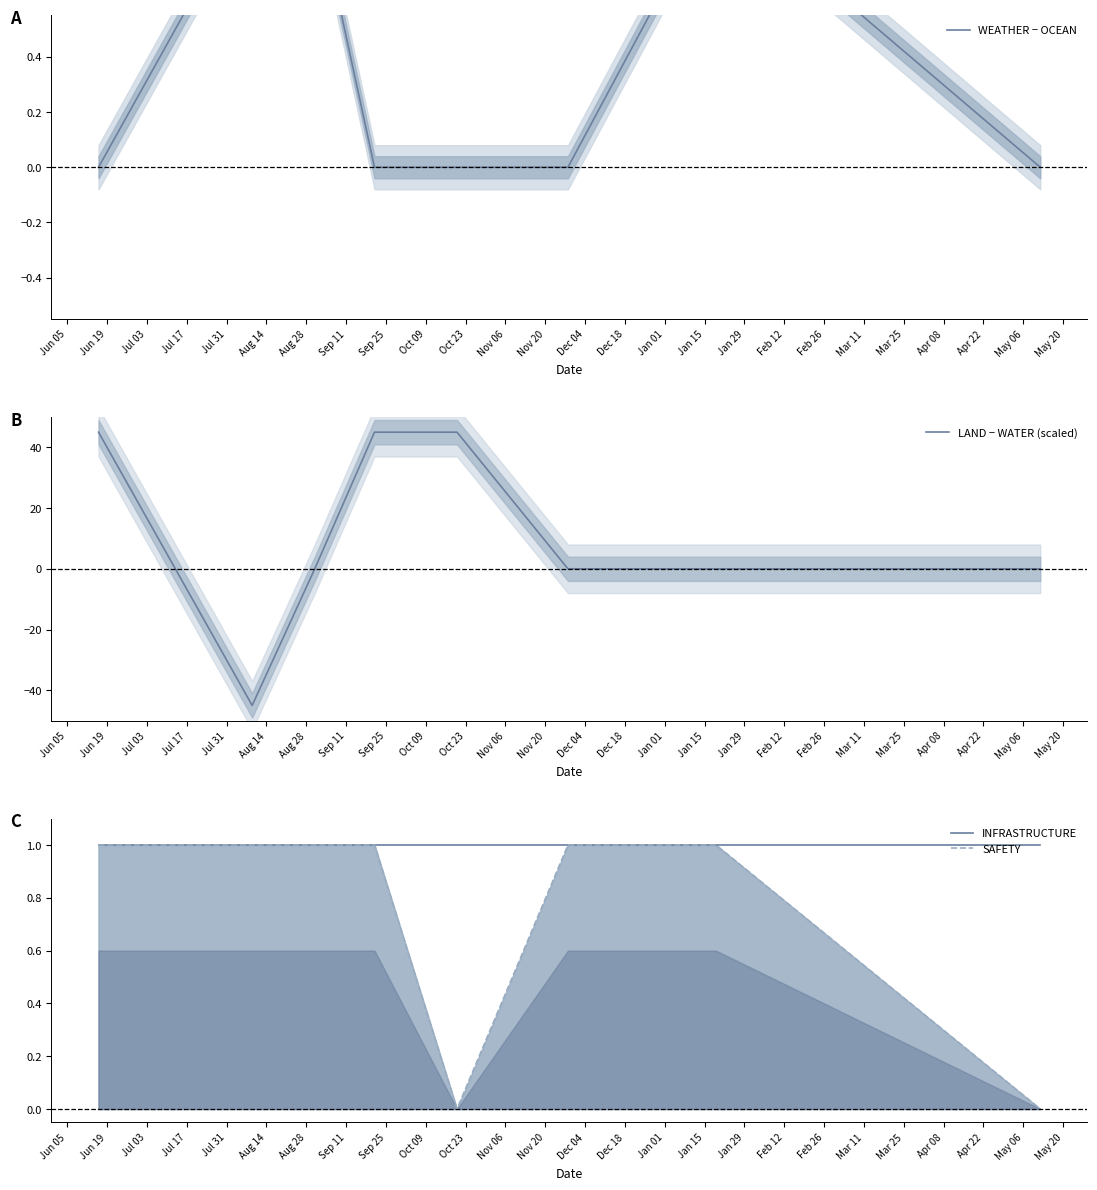

What is the maximum value for LAND − WATER (scaled)?

45